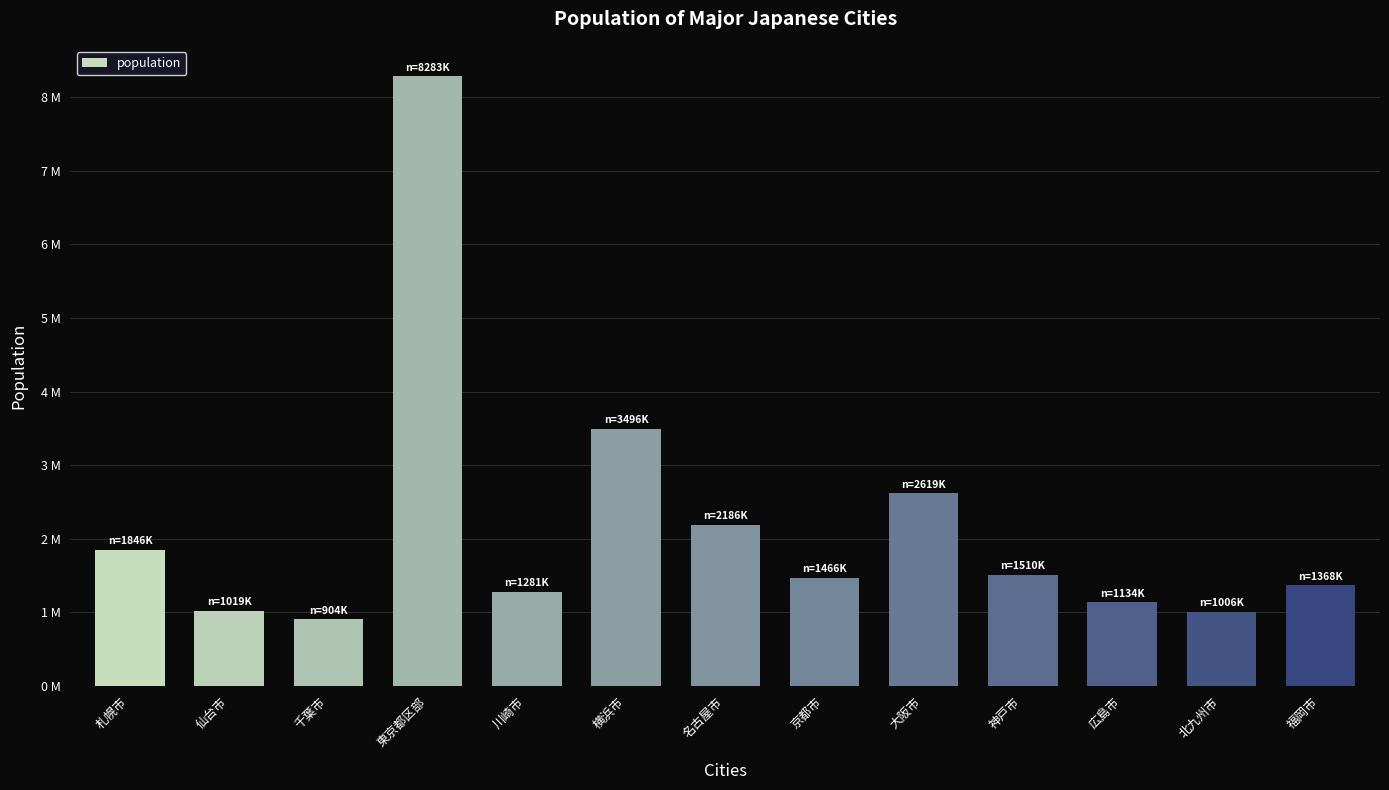

What is the difference between the maximum and second lowest values?

7277277